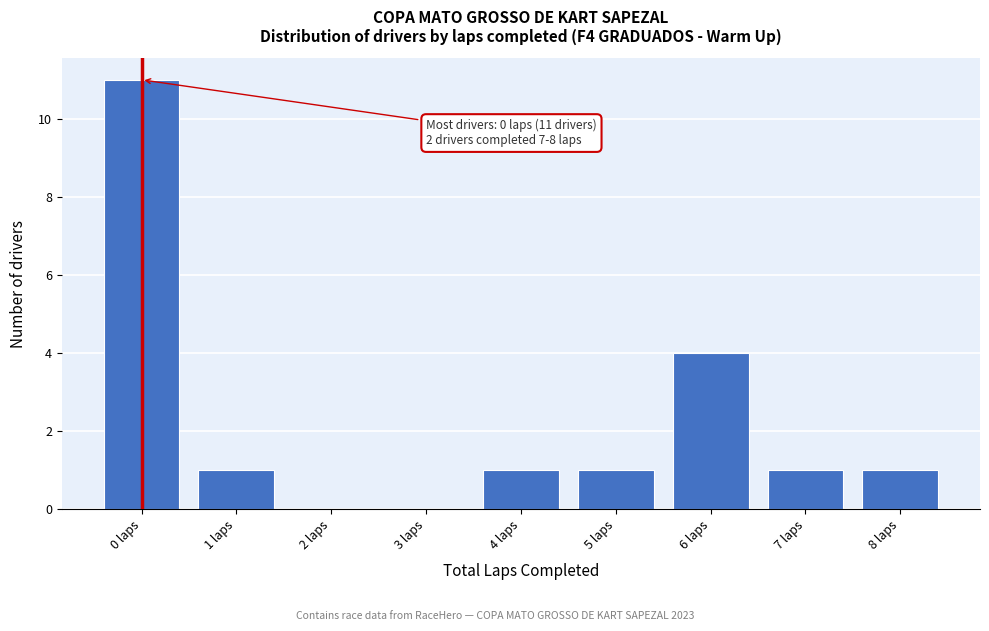

Reading left to right, list all the values displayed in this chart.

0 laps=11	1 laps=1	2 laps=0	3 laps=0	4 laps=1	5 laps=1	6 laps=4	7 laps=1	8 laps=1